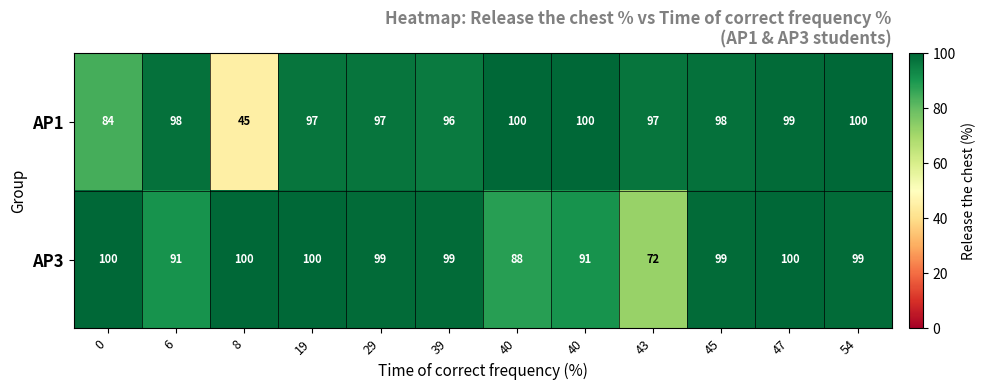

How many distinct data groups are displayed?

2